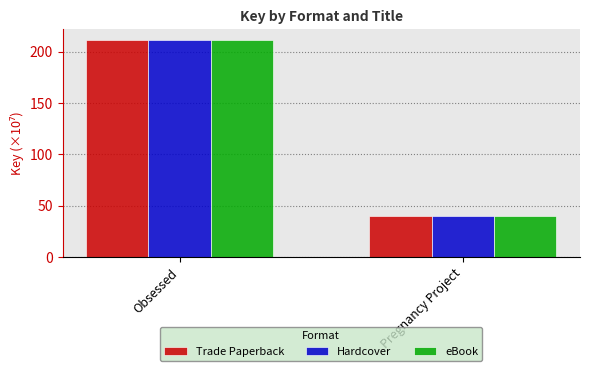

Reading right to left, extract all data points from this chart.

Trade Paperback: Pregnancy Project=40.0	Obsessed=211.2
Hardcover: Pregnancy Project=40.0	Obsessed=211.2
eBook: Pregnancy Project=40.0	Obsessed=211.2